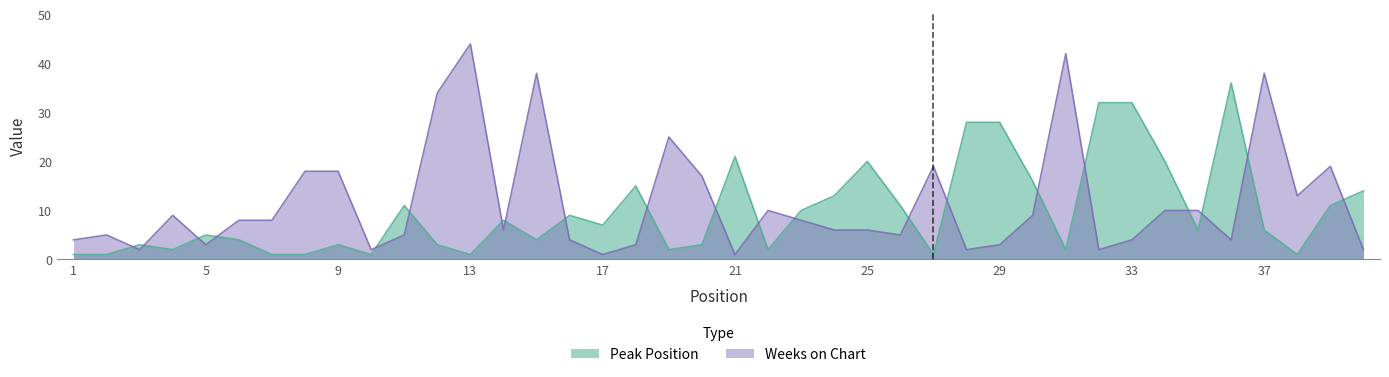

At which label does Weeks on Chart first exceed 8?

4